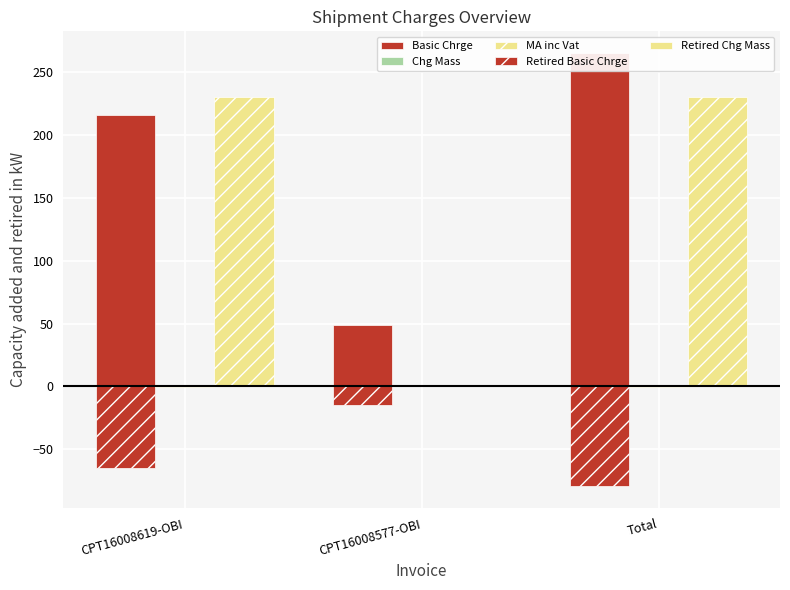

The MA inc Vat series shows 230.5 at Total. True or false?

True